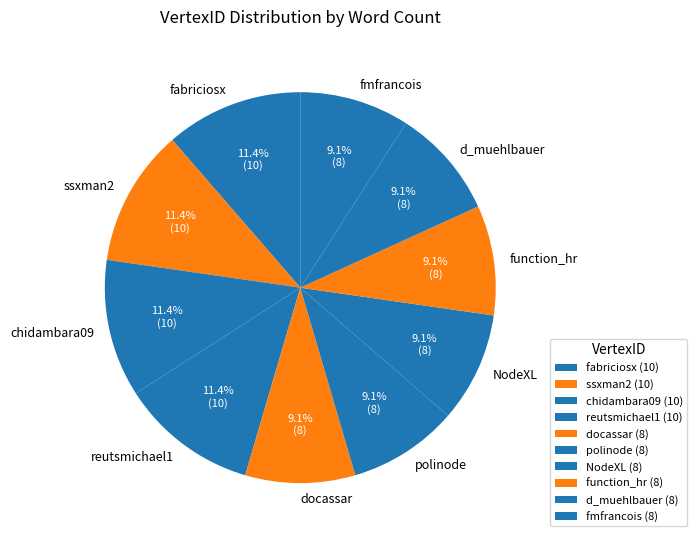

Do polinode and docassar together represent more than half of the pie?

No